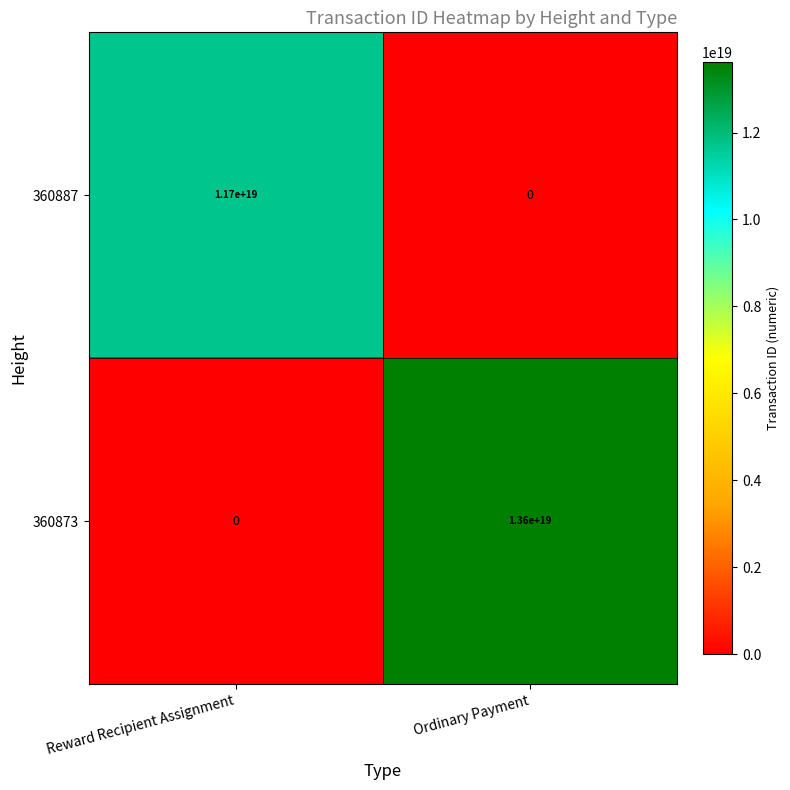

At how many categories does at least one series exceed 1492184922785286656?

2